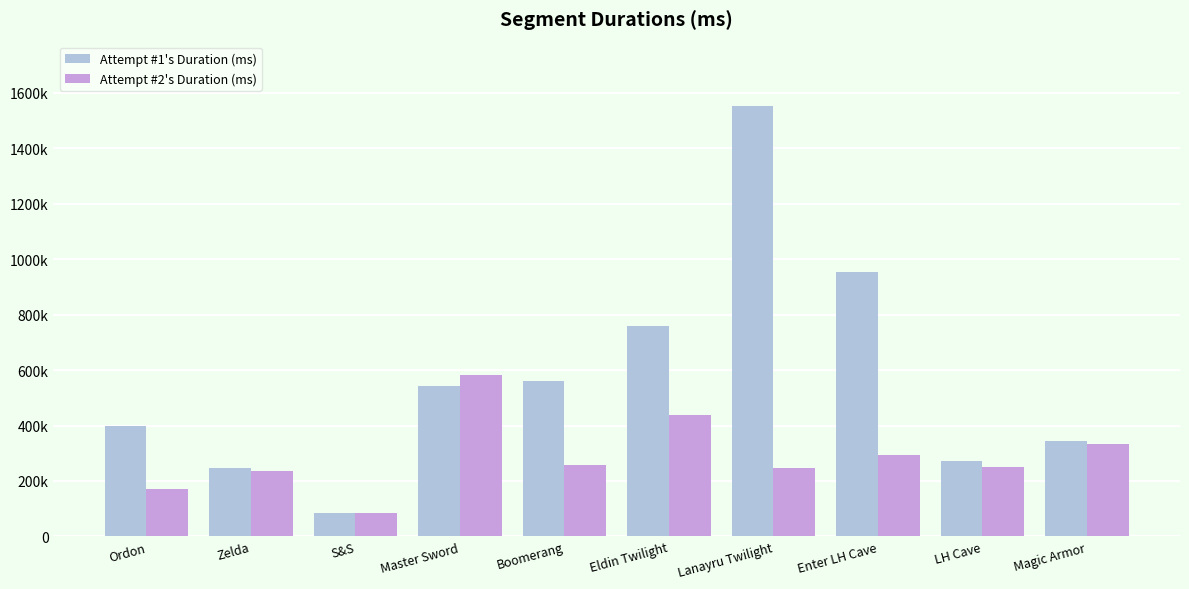

What are all the series names shown in the legend?

Attempt #1's Duration (ms), Attempt #2's Duration (ms)